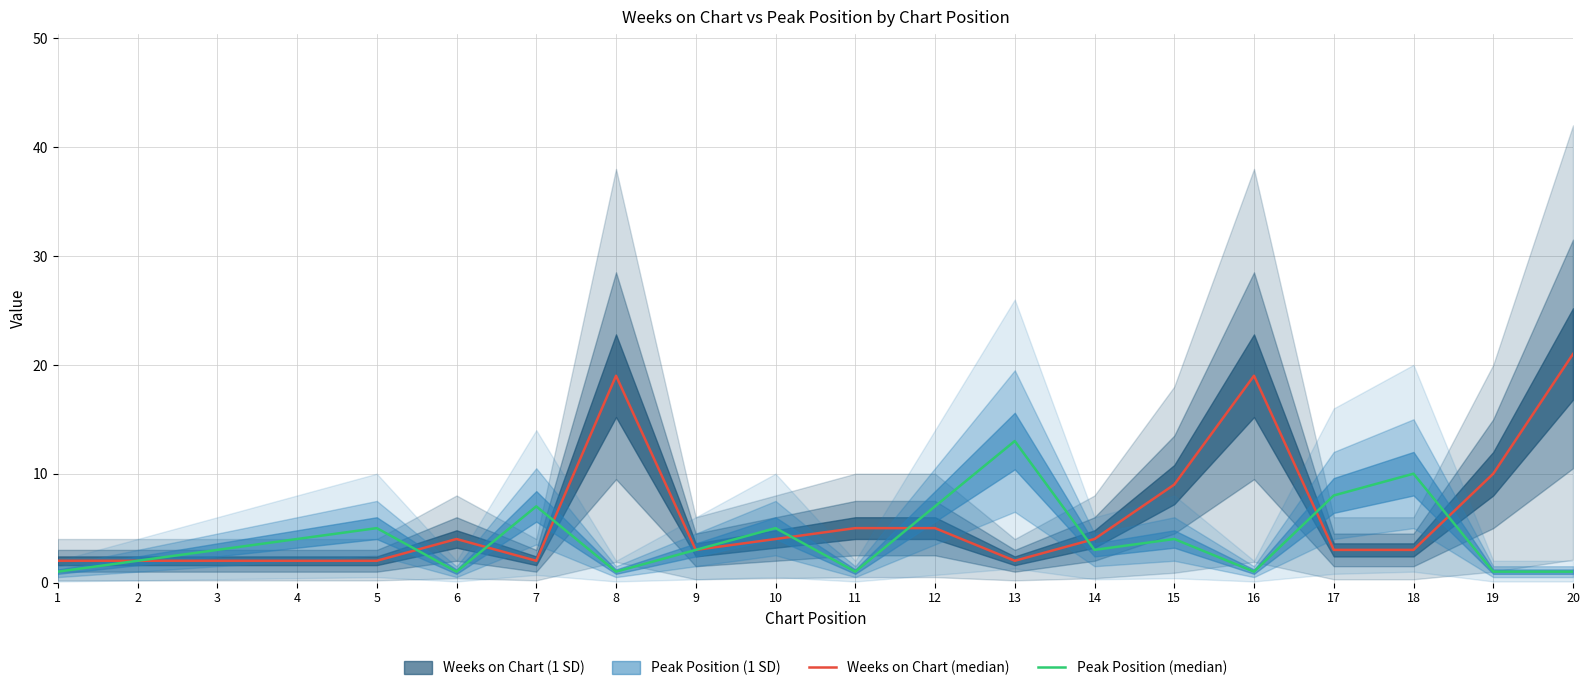

Rank the series at 20 from highest to lowest value.

Weeks on Chart (median), Peak Position (median)